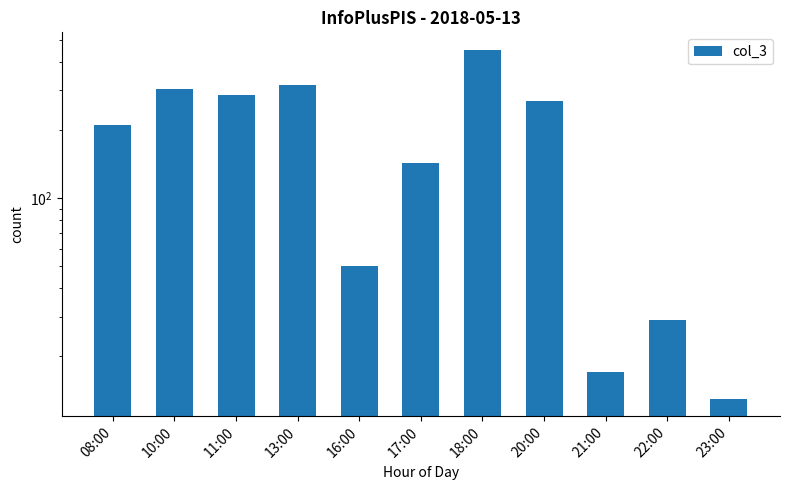

Reading right to left, list all the values displayed in this chart.

13	29	17	269	454	144	50	318	286	303	212